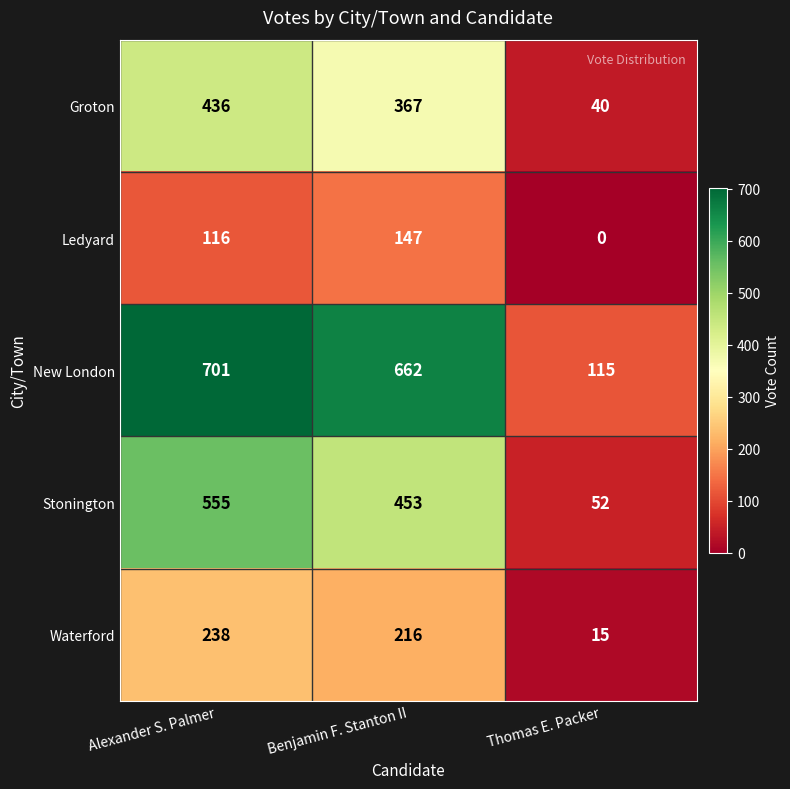

Is the value of Groton at Thomas E. Packer greater than the value of Stonington at Thomas E. Packer?

No